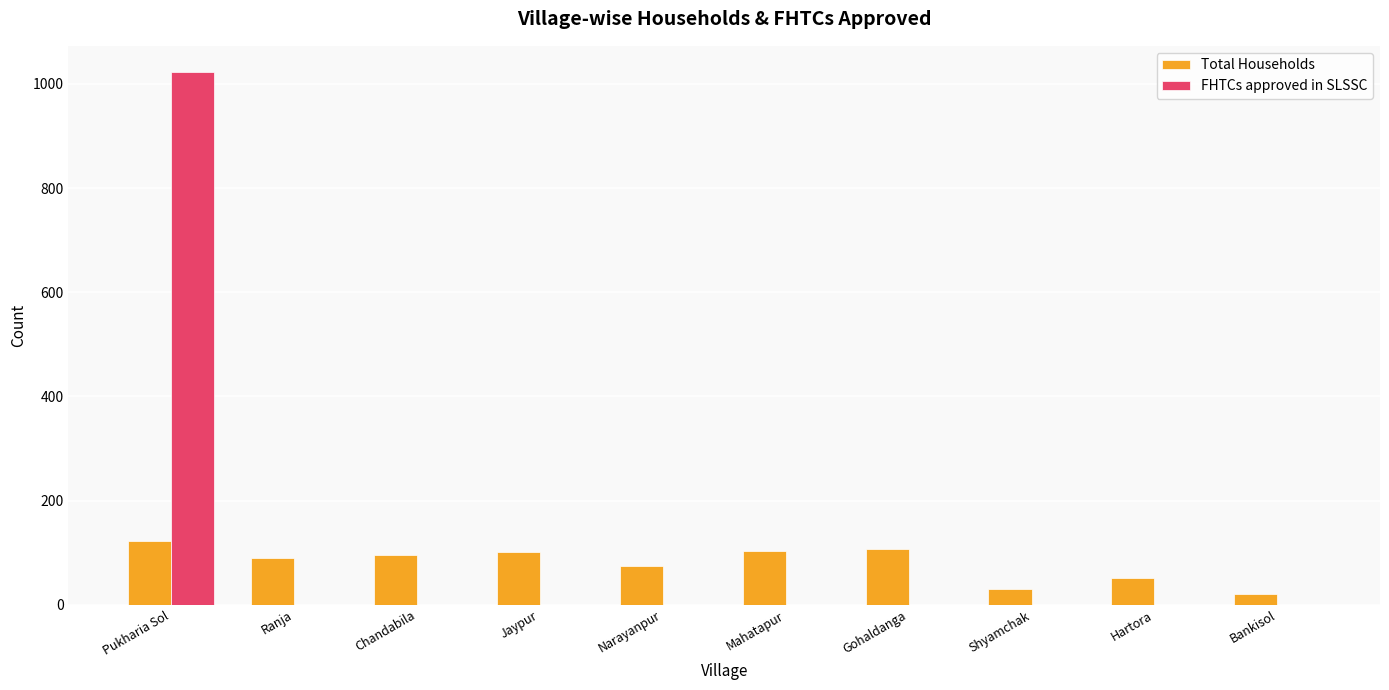

What is the sum of all Total Households values?

796